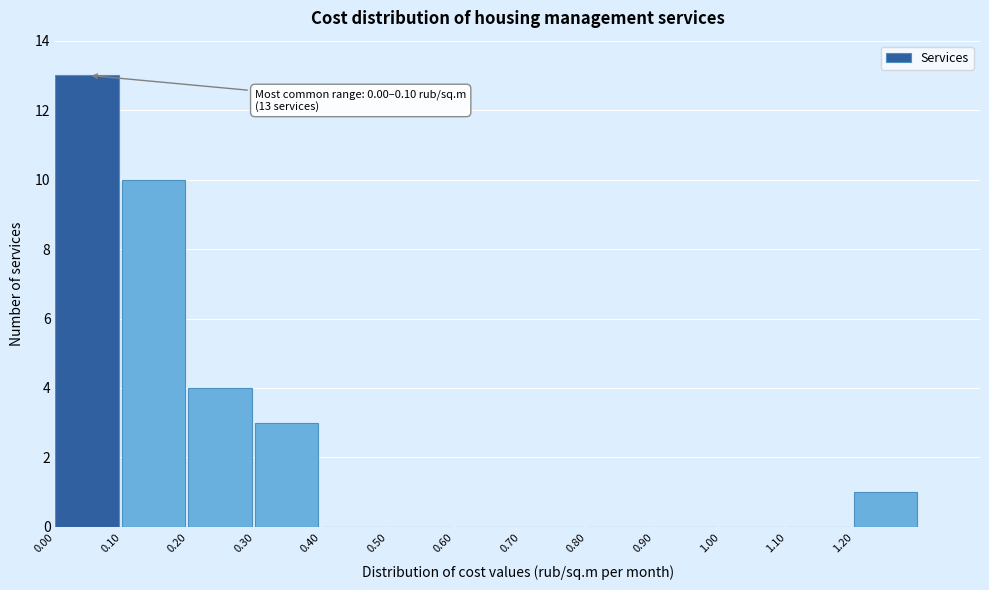

Over which range of the x-axis is the bar tallest?

0.0 to 0.1